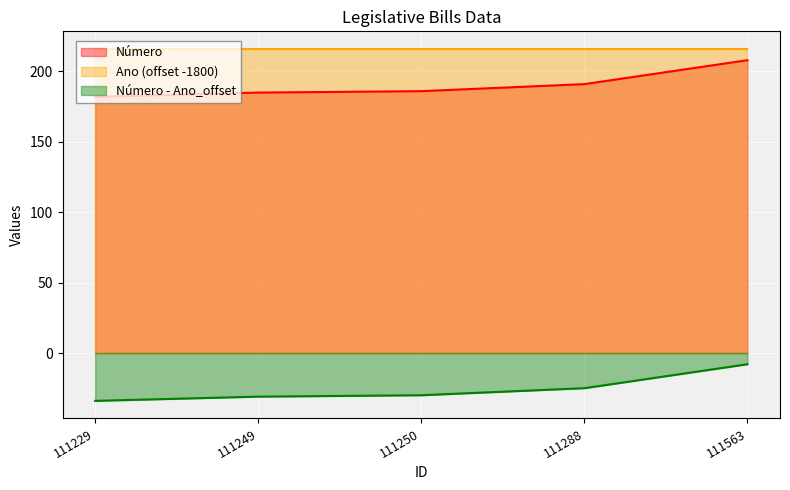

The value at 111563 is 208. True or false?

True